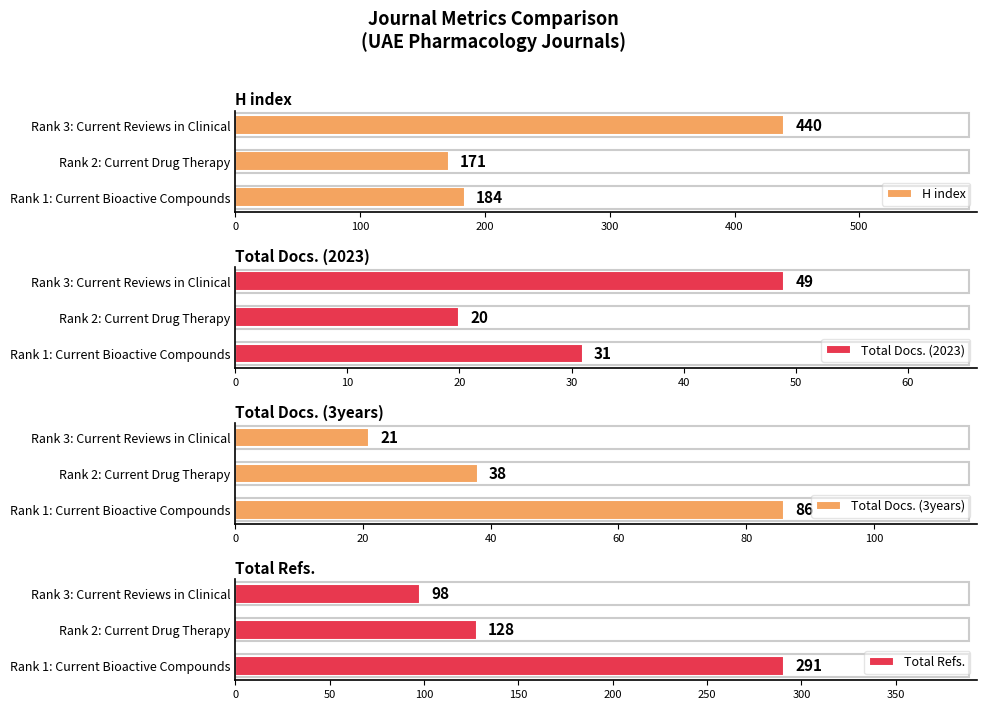

What value does the H index series have at Rank 2: Current Drug Therapy, to the nearest 50?

150